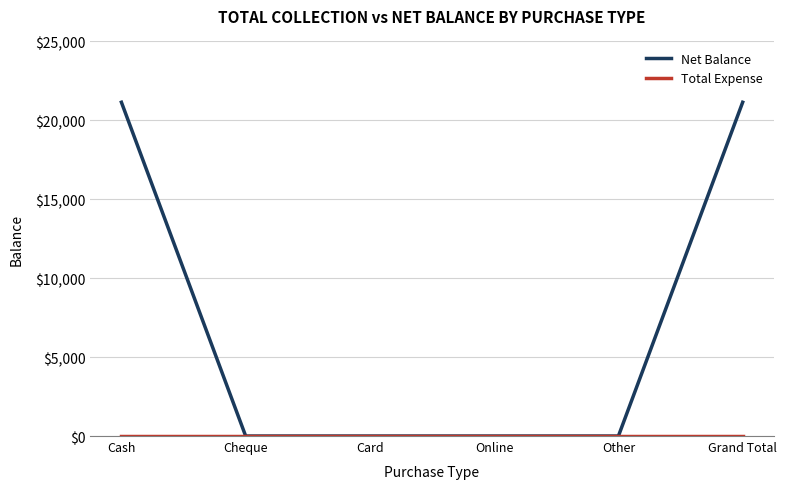

Does the chart have visible grid lines?

Yes